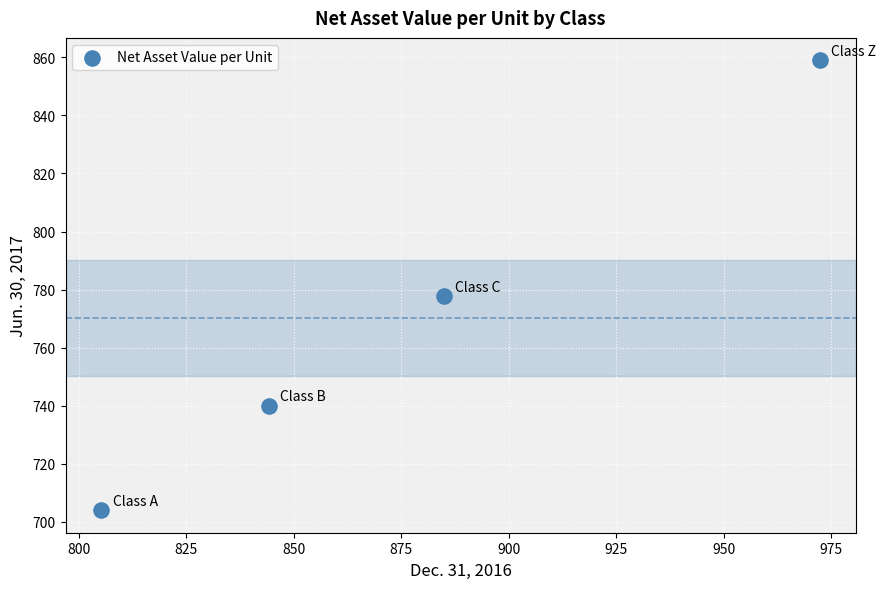

What Y value in the scatter plot is closest to 781?

777.7